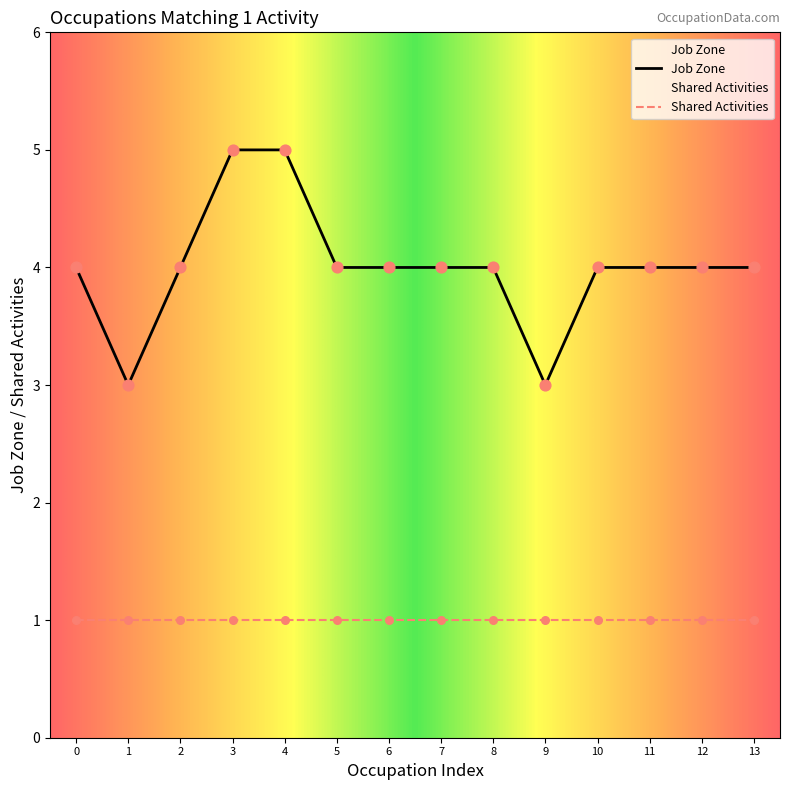

What is the spread (max minus min) of values at 13?

3